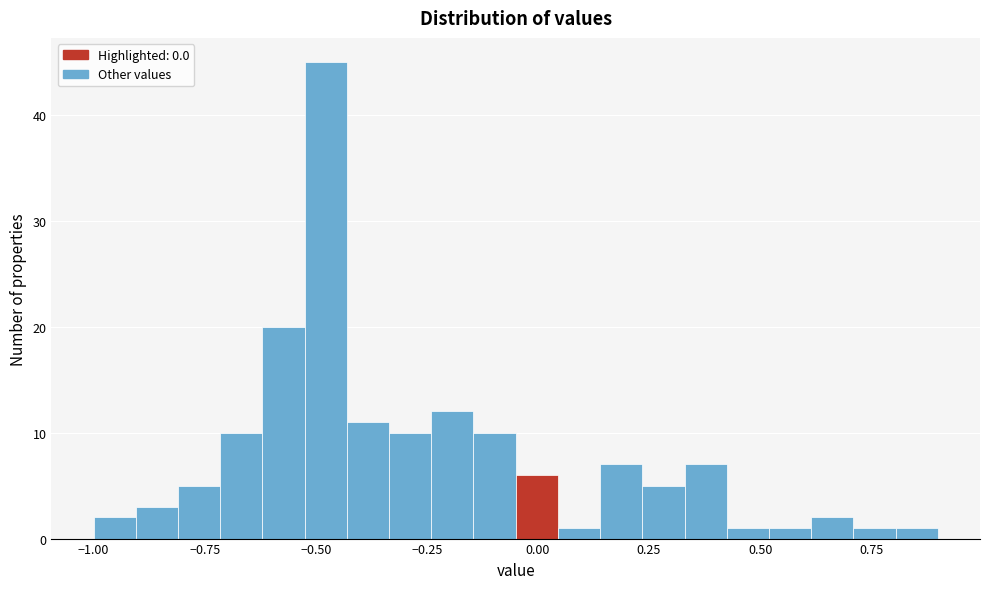

Read against the x-axis, roughly where is the centre of the tallest bar?

-0.50